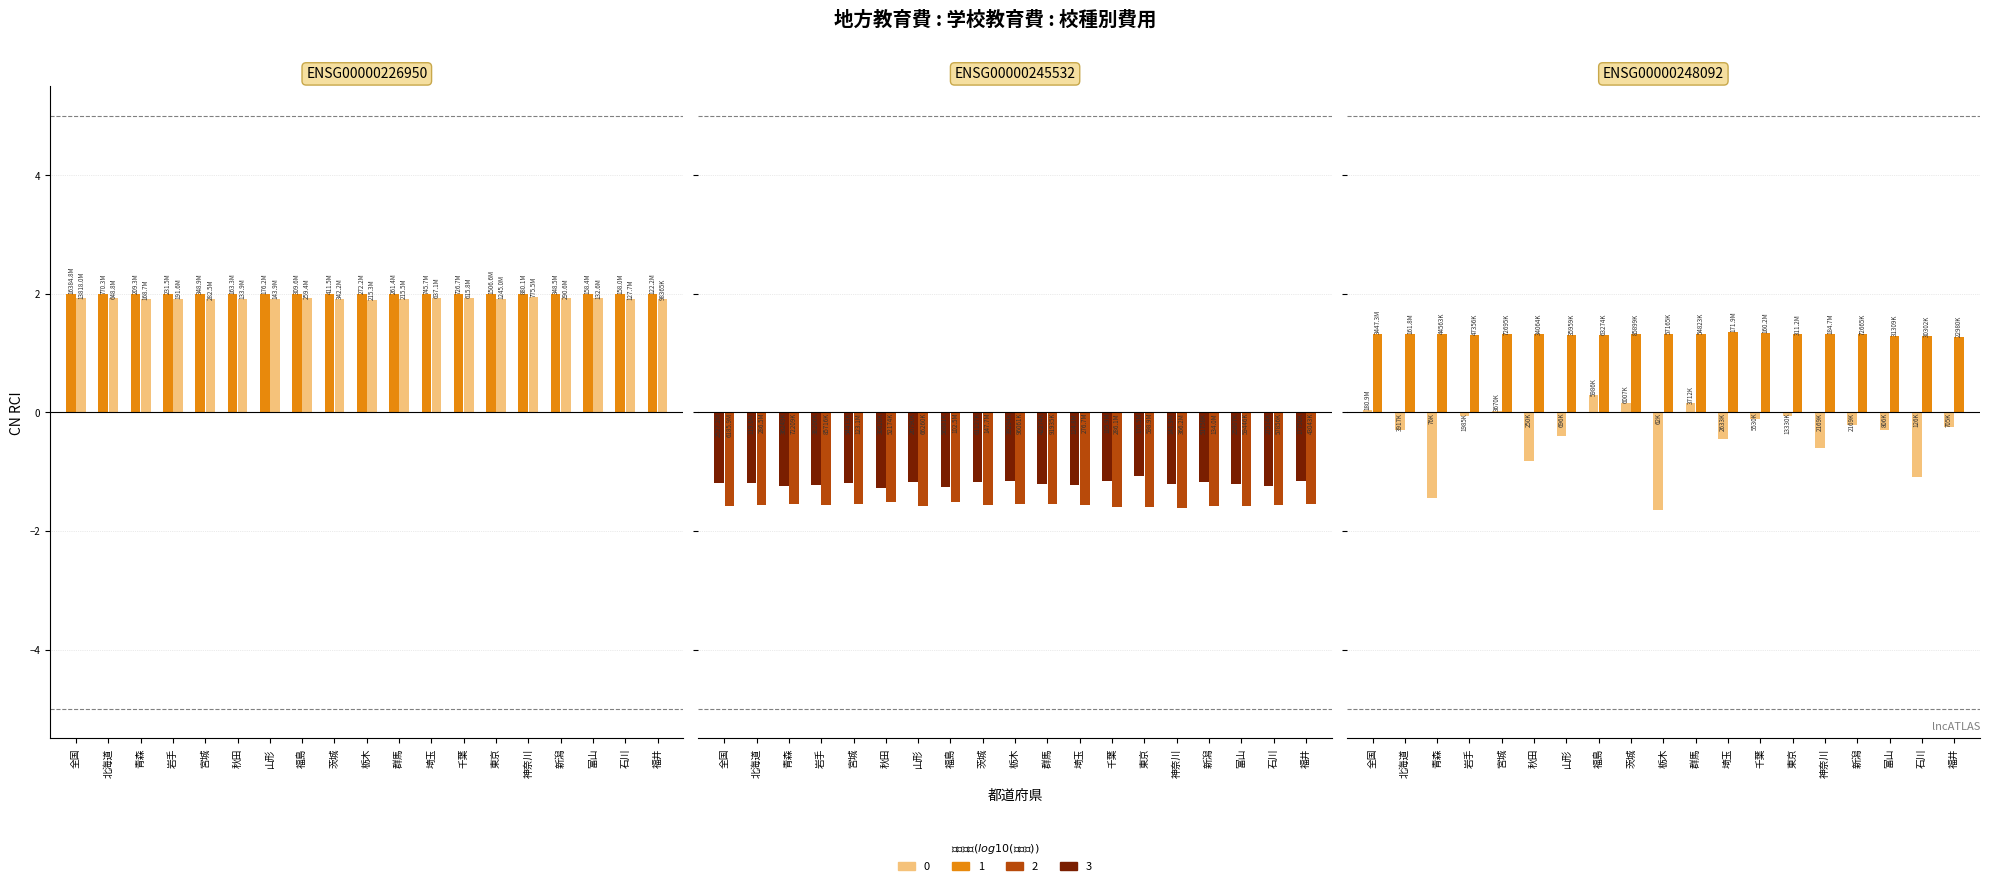

What is the difference between the highest and lowest values at 秋田?

3.5